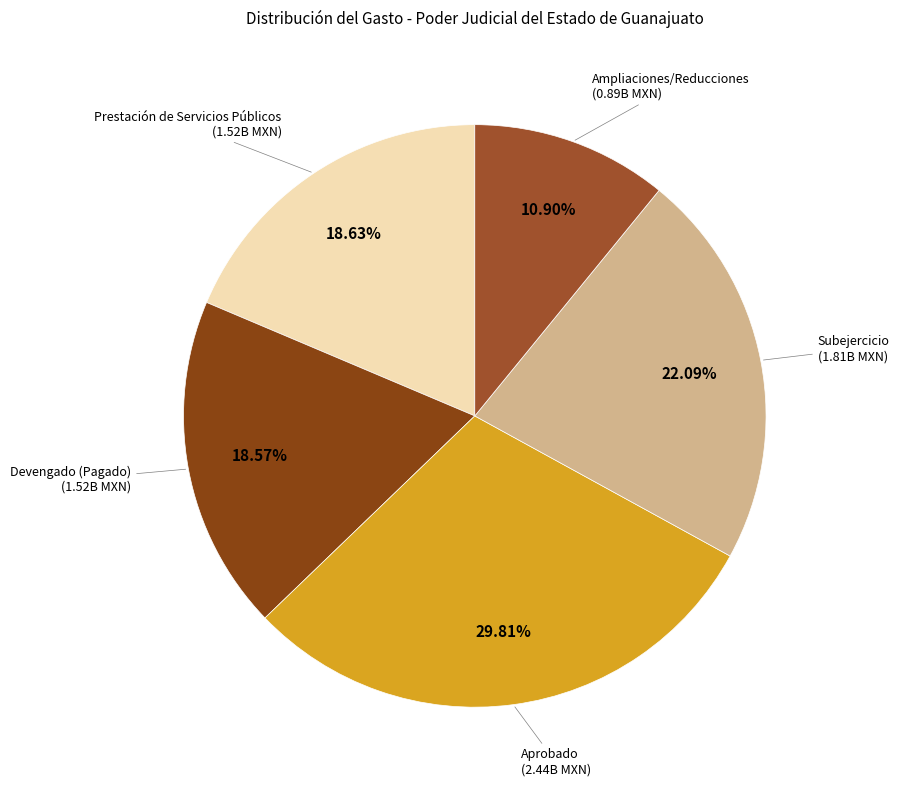

How many slices are in this pie chart?

5